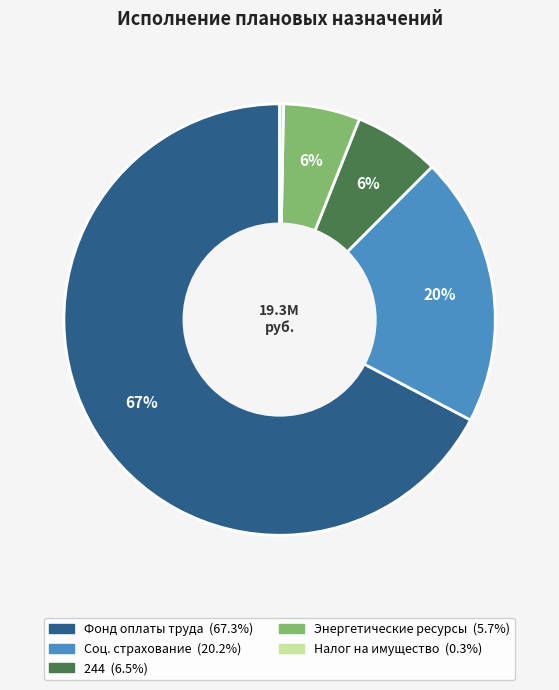

Is there a majority slice in this chart?

Yes